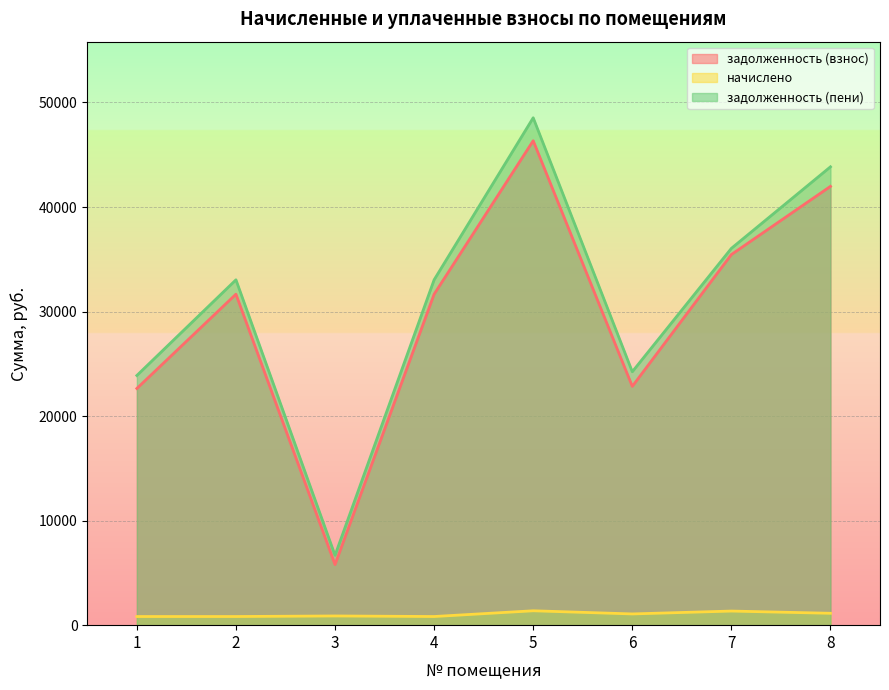

Which series has the largest total across all categories?

задолженность (пени)